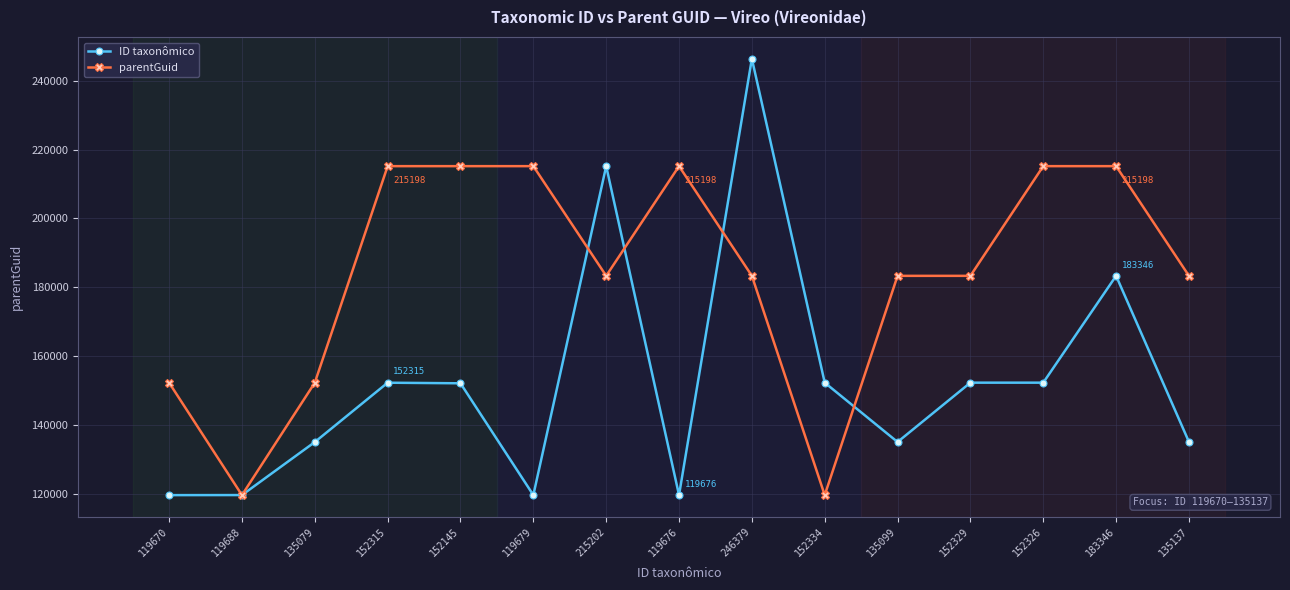

True or false: ID taxonômico and parentGuid cross at least once.

True